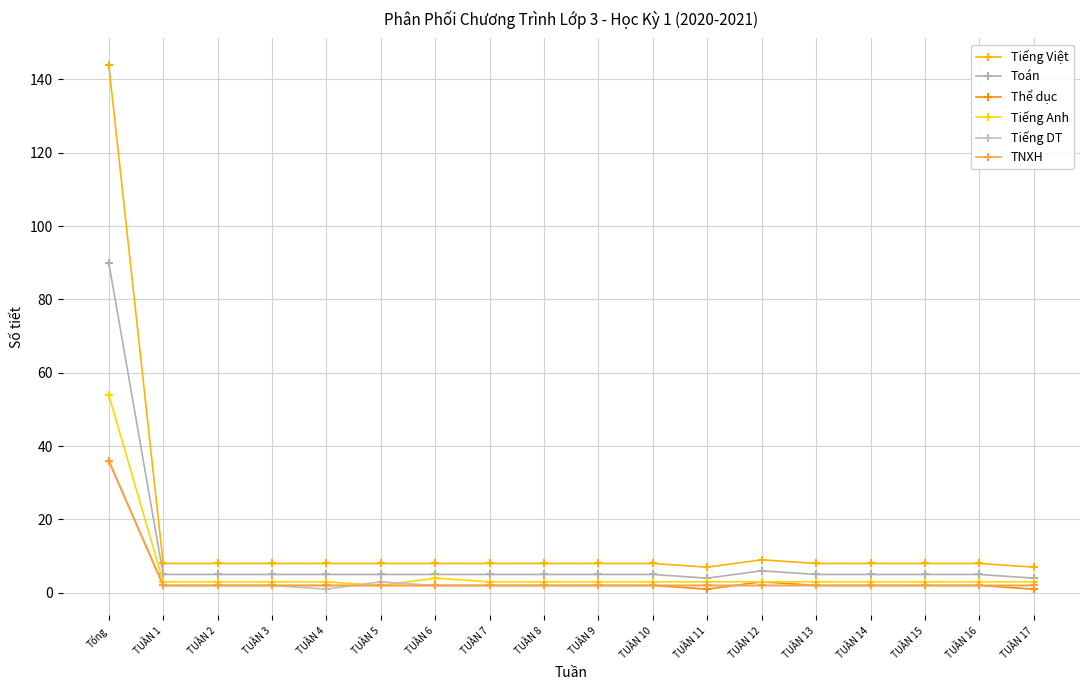

What is the sum of all Thể dục values?

69